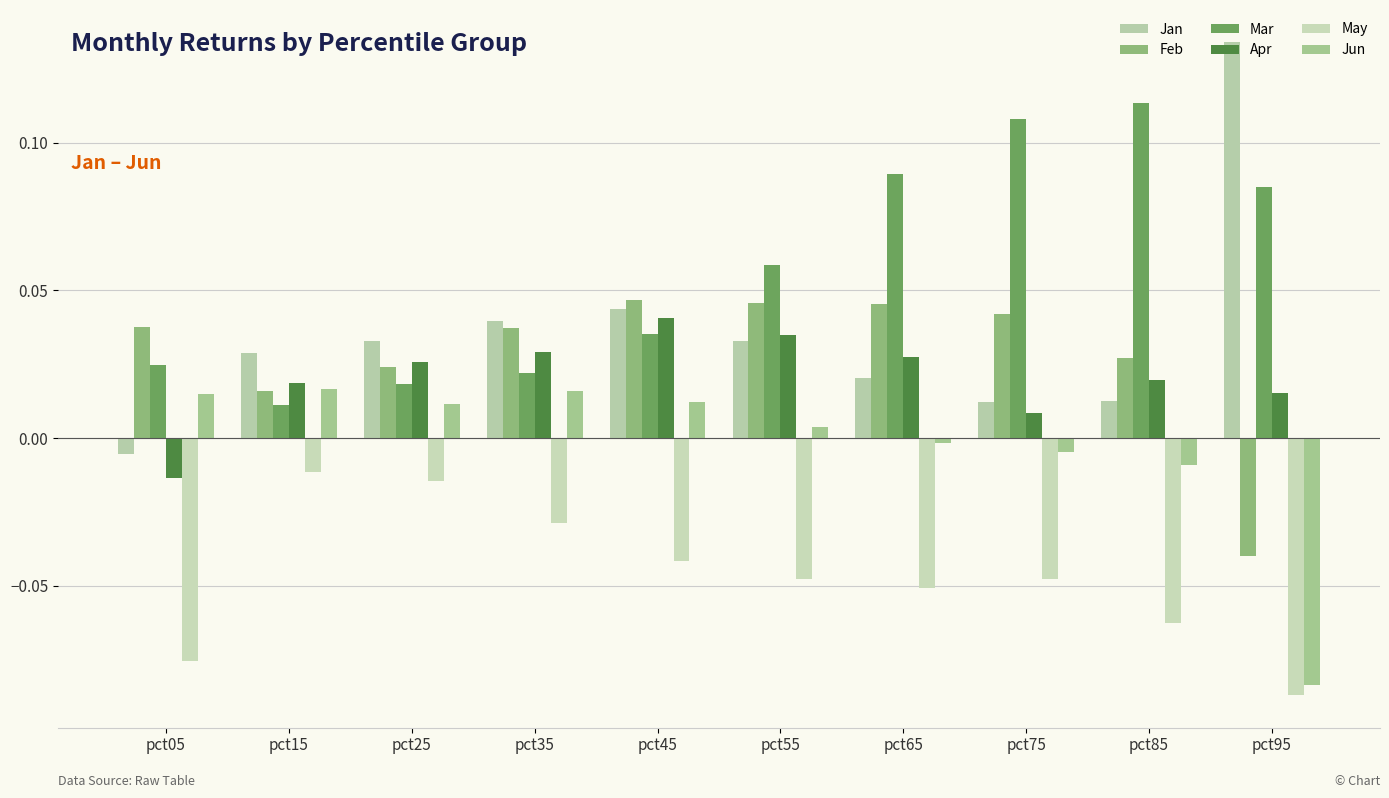

What is the difference between the highest and lowest values at pct95?

0.2